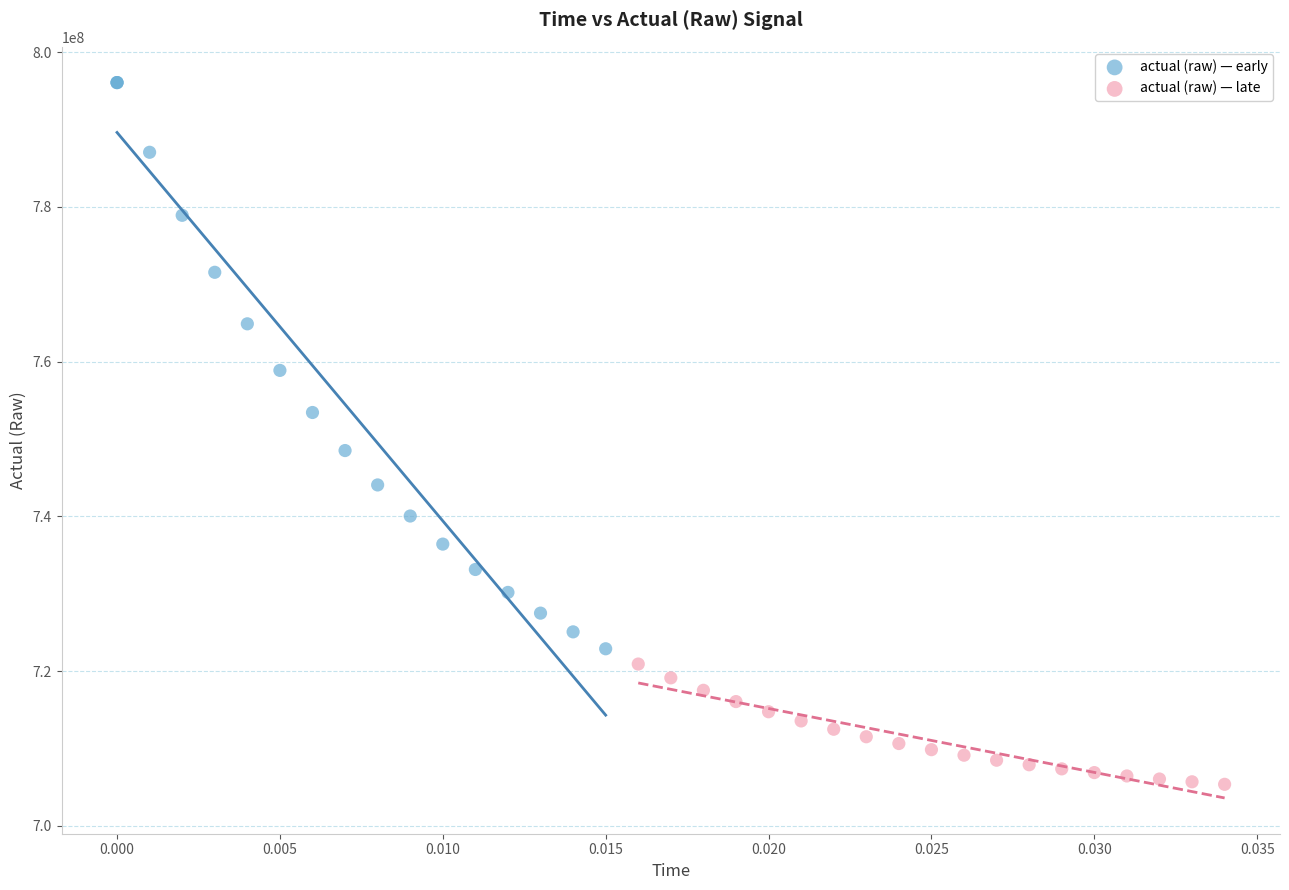

Which series reaches the maximum Y coordinate?

actual (raw) — early